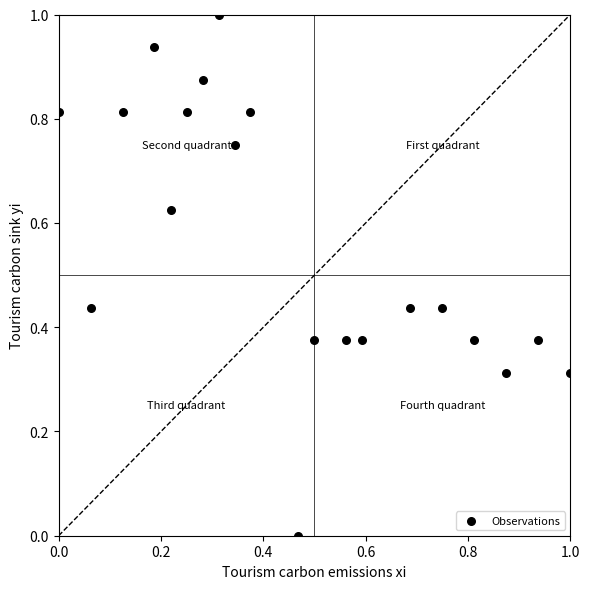

What is the range of X values (max minus min)?

1.0